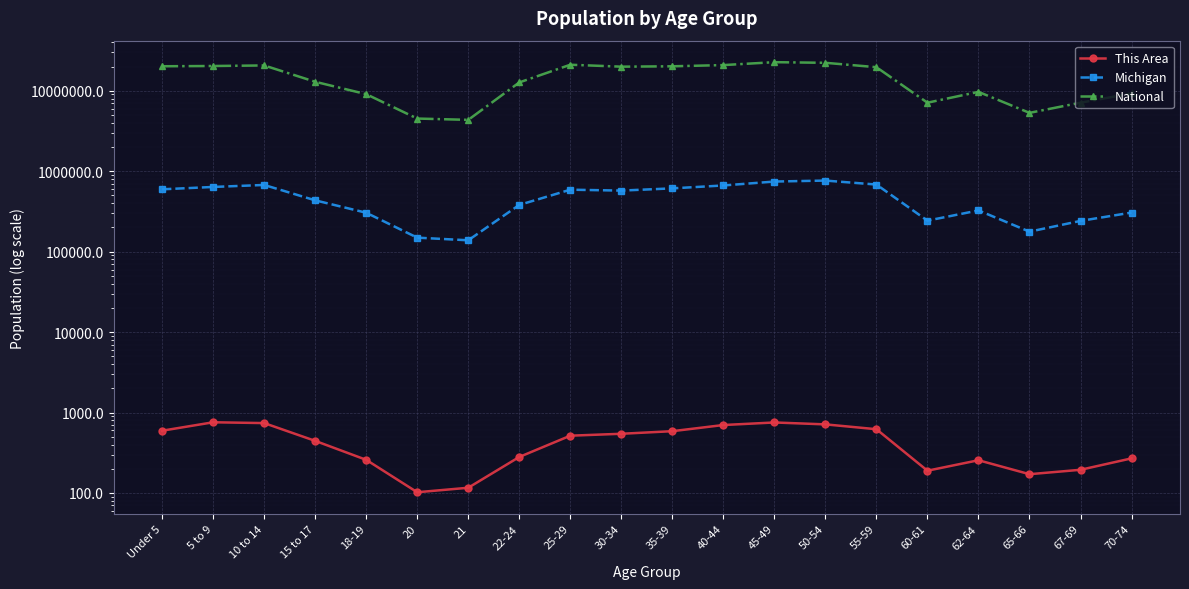

Where does the National series first go above 19664805?

Under 5